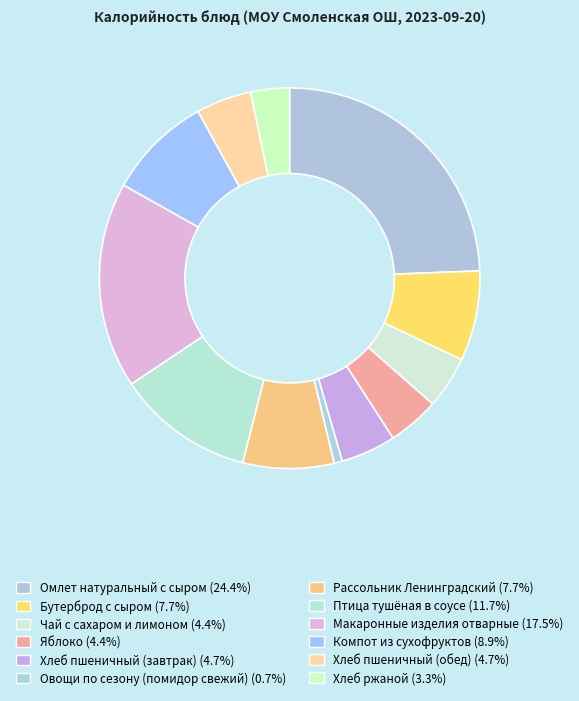

Rank the categories by value from lowest to highest.

Овощи по сезону (помидор свежий), Хлеб ржаной, Яблоко, Чай с сахаром и лимоном, Хлеб пшеничный (завтрак), Хлеб пшеничный (обед), Бутерброд с сыром, Рассольник Ленинградский, Компот из сухофруктов, Птица тушёная в соусе, Макаронные изделия отварные, Омлет натуральный с сыром